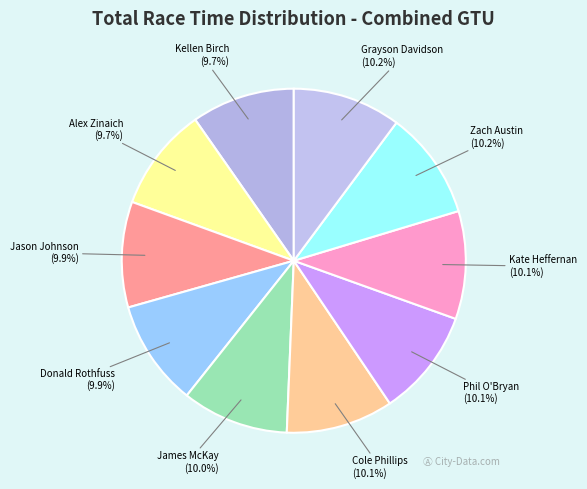

Count the number of slices in the pie.

10